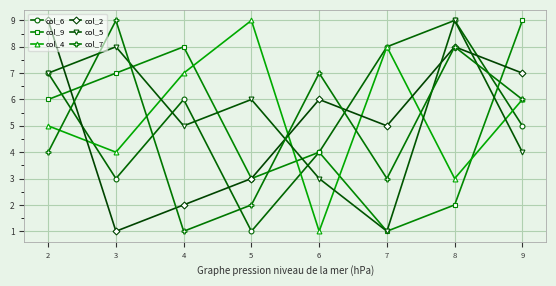

What is the maximum value for col_4?

9